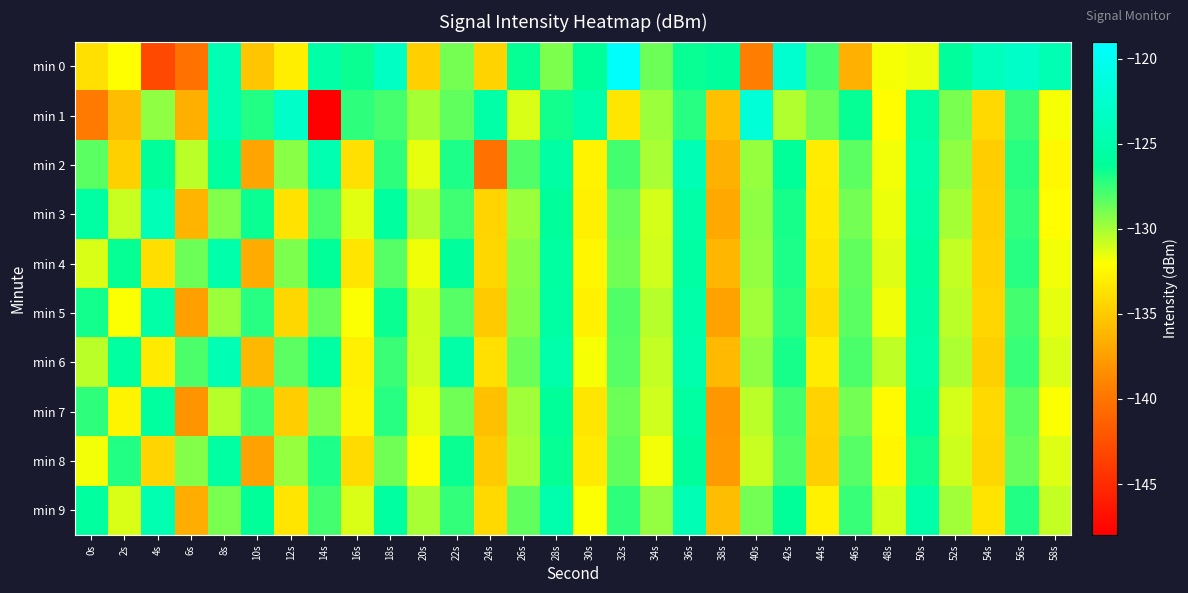

Rank the series by their maximum value, from highest to lowest.

min 0, min 1, min 3, min 2, min 6, min 9, min 4, min 5, min 8, min 7